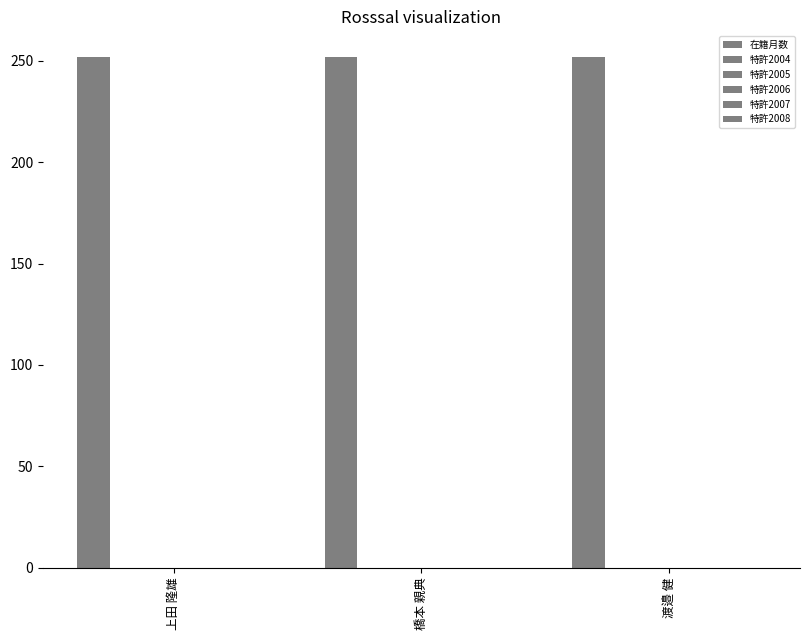

Count the number of categories in the chart.

3